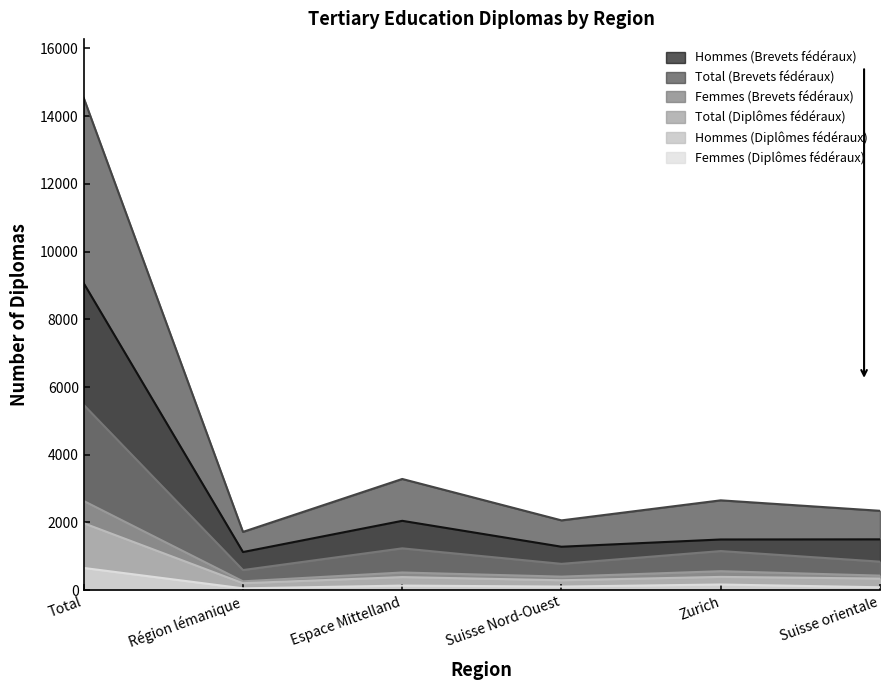

Is it true that Hommes (Diplômes fédéraux) equals 207 at Région lémanique?

True